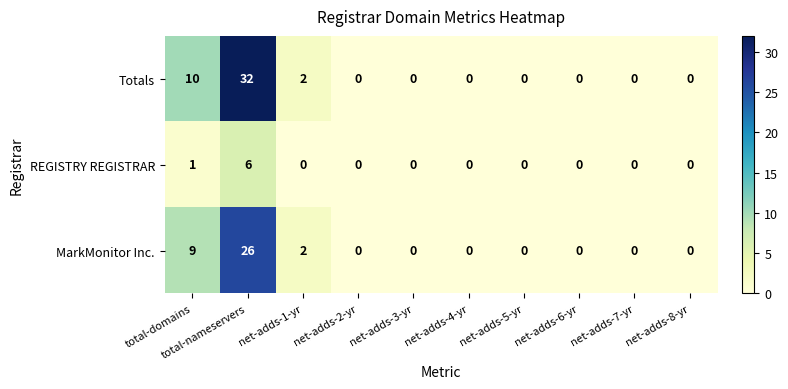

Which category has the highest value in the Totals series?

total-nameservers